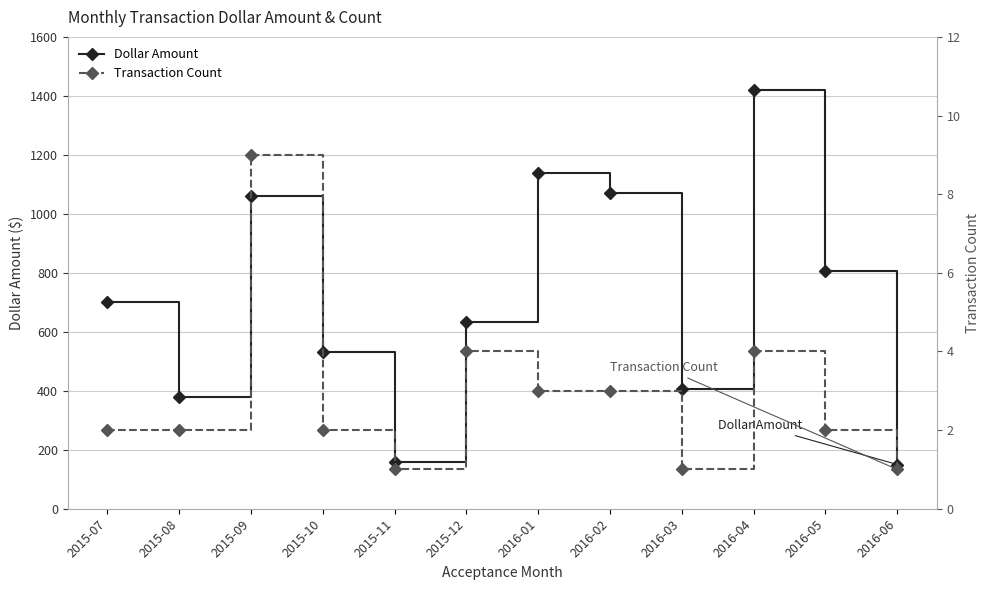

What is the approximate value of Dollar Amount at 2015-10?

531.7